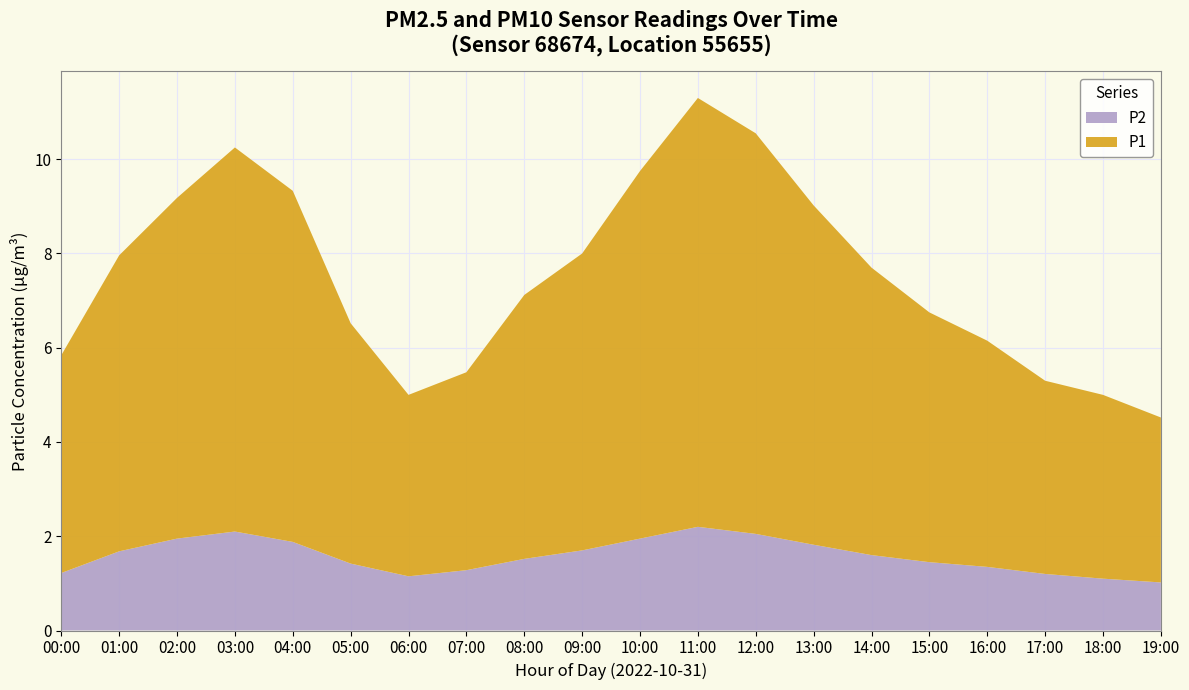

Reading left to right, extract all data points from this chart.

P1: 00:00=4.6	01:00=6.3	02:00=7.2	03:00=8.2	04:00=7.5	05:00=5.1	06:00=3.9	07:00=4.2	08:00=5.6	09:00=6.3	10:00=7.8	11:00=9.1	12:00=8.5	13:00=7.2	14:00=6.1	15:00=5.3	16:00=4.8	17:00=4.1	18:00=3.9	19:00=3.5
P2: 00:00=1.2	01:00=1.7	02:00=1.9	03:00=2.1	04:00=1.9	05:00=1.4	06:00=1.1	07:00=1.3	08:00=1.5	09:00=1.7	10:00=1.9	11:00=2.2	12:00=2.0	13:00=1.8	14:00=1.6	15:00=1.4	16:00=1.4	17:00=1.2	18:00=1.1	19:00=1.0